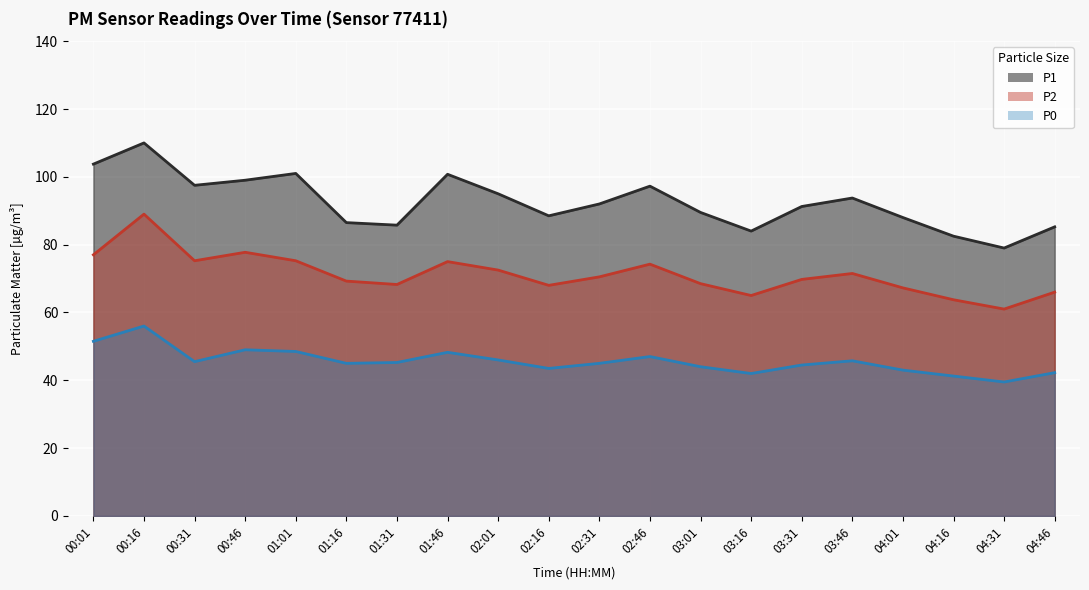

Reading left to right, list all the values displayed in this chart.

P1: 00:01=103.8	00:16=110.0	00:31=97.5	00:46=99.0	01:01=101.0	01:16=86.5	01:31=85.8	01:46=100.8	02:01=95.0	02:16=88.5	02:31=92.0	02:46=97.2	03:01=89.5	03:16=84.0	03:31=91.2	03:46=93.8	04:01=88.0	04:16=82.5	04:31=79.0	04:46=85.2
P2: 00:01=77.0	00:16=89.0	00:31=75.2	00:46=77.8	01:01=75.2	01:16=69.2	01:31=68.2	01:46=75.0	02:01=72.5	02:16=68.0	02:31=70.5	02:46=74.2	03:01=68.5	03:16=65.0	03:31=69.8	03:46=71.5	04:01=67.2	04:16=63.8	04:31=61.0	04:46=66.0
P0: 00:01=51.5	00:16=56.0	00:31=45.5	00:46=49.0	01:01=48.5	01:16=45.0	01:31=45.2	01:46=48.2	02:01=46.0	02:16=43.5	02:31=45.0	02:46=47.0	03:01=44.0	03:16=42.0	03:31=44.5	03:46=45.8	04:01=43.0	04:16=41.2	04:31=39.5	04:46=42.2